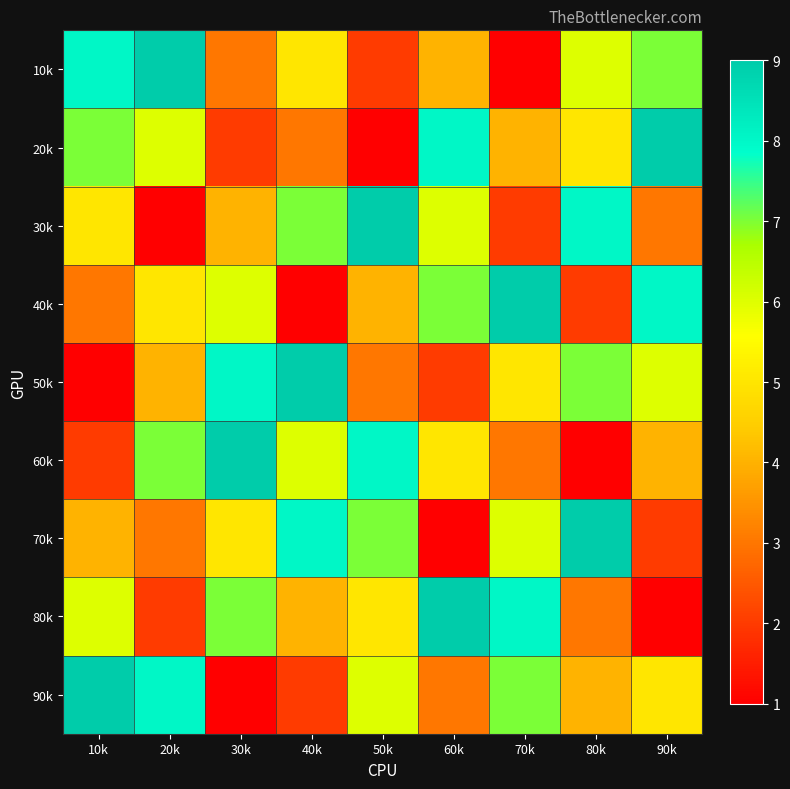

List the series in order of their peak value, highest first.

10k, 20k, 30k, 40k, 50k, 60k, 70k, 80k, 90k